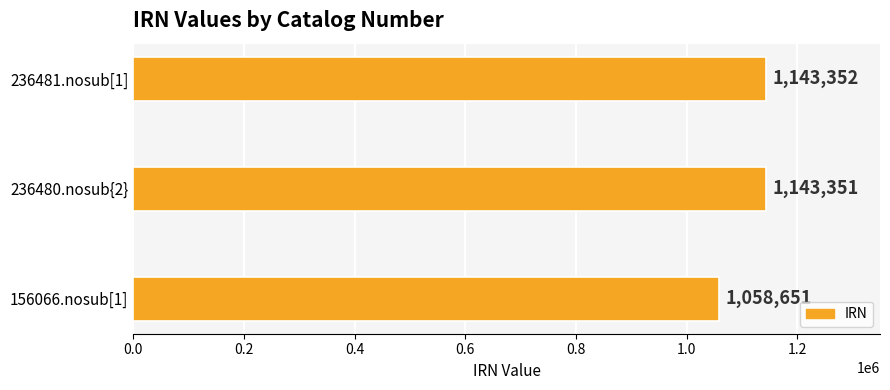

What is the difference between the values at 236480.nosub{2} and 156066.nosub[1]?

84700